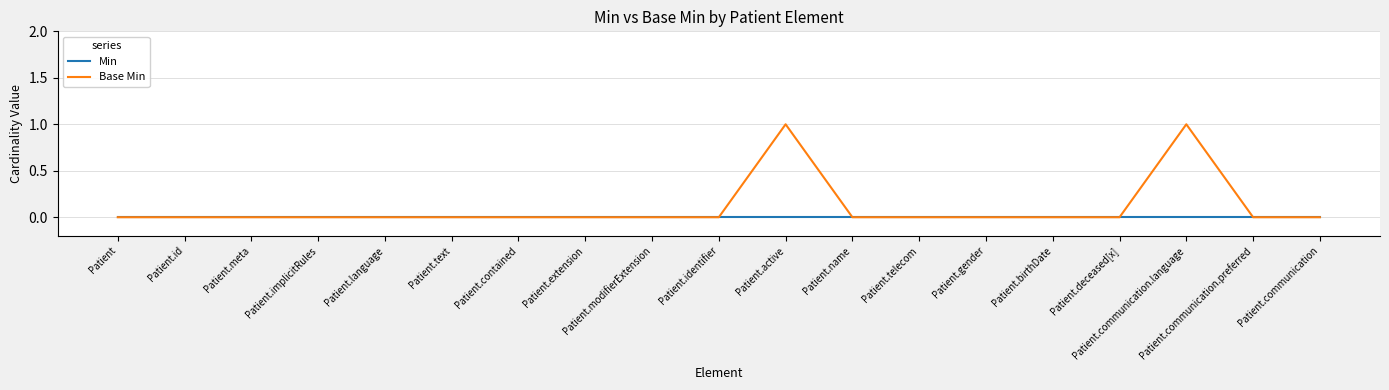

Which series has the largest total across all categories?

Base Min